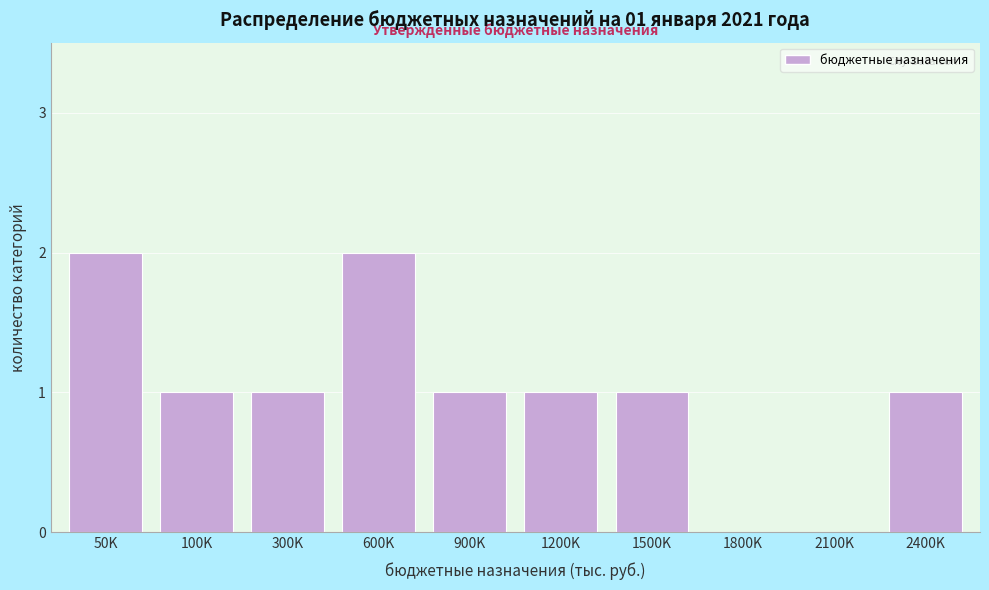

Reading left to right, extract all data points from this chart.

50K=2	100K=1	300K=1	600K=2	900K=1	1200K=1	1500K=1	1800K=0	2100K=0	2400K=1